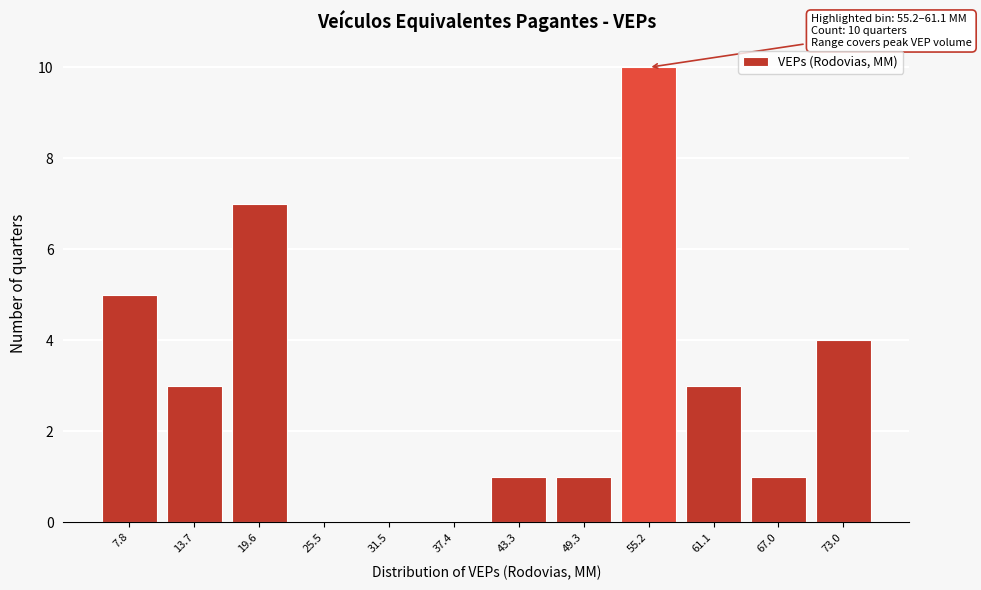

Reading left to right, what are all the values shown in this chart?

7.8=5	13.7=3	19.6=7	25.5=0	31.5=0	37.4=0	43.3=1	49.3=1	55.2=10	61.1=3	67.0=1	73.0=4